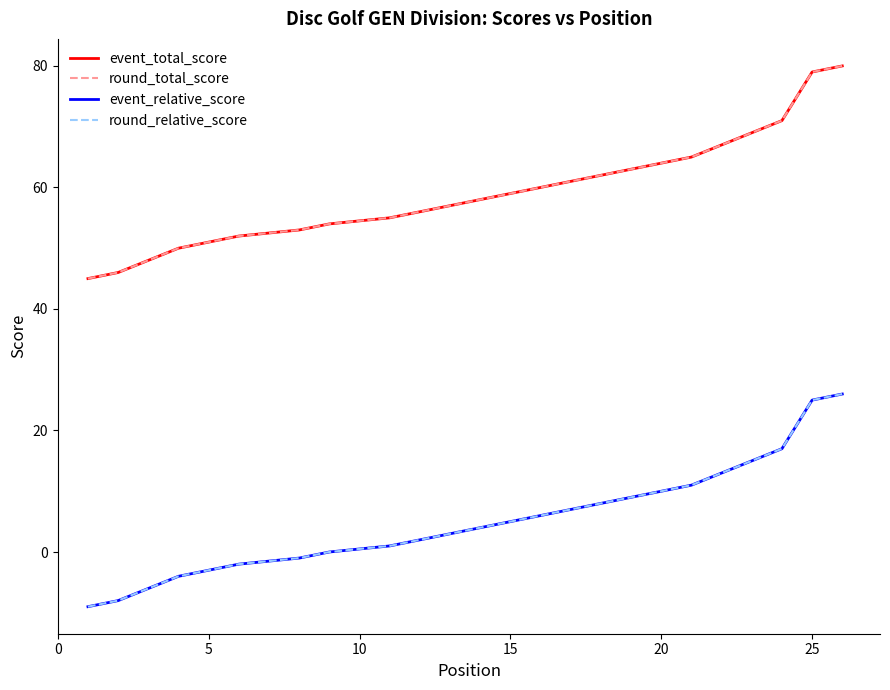

True or false: event_relative_score has a value of 40 at 25.

False